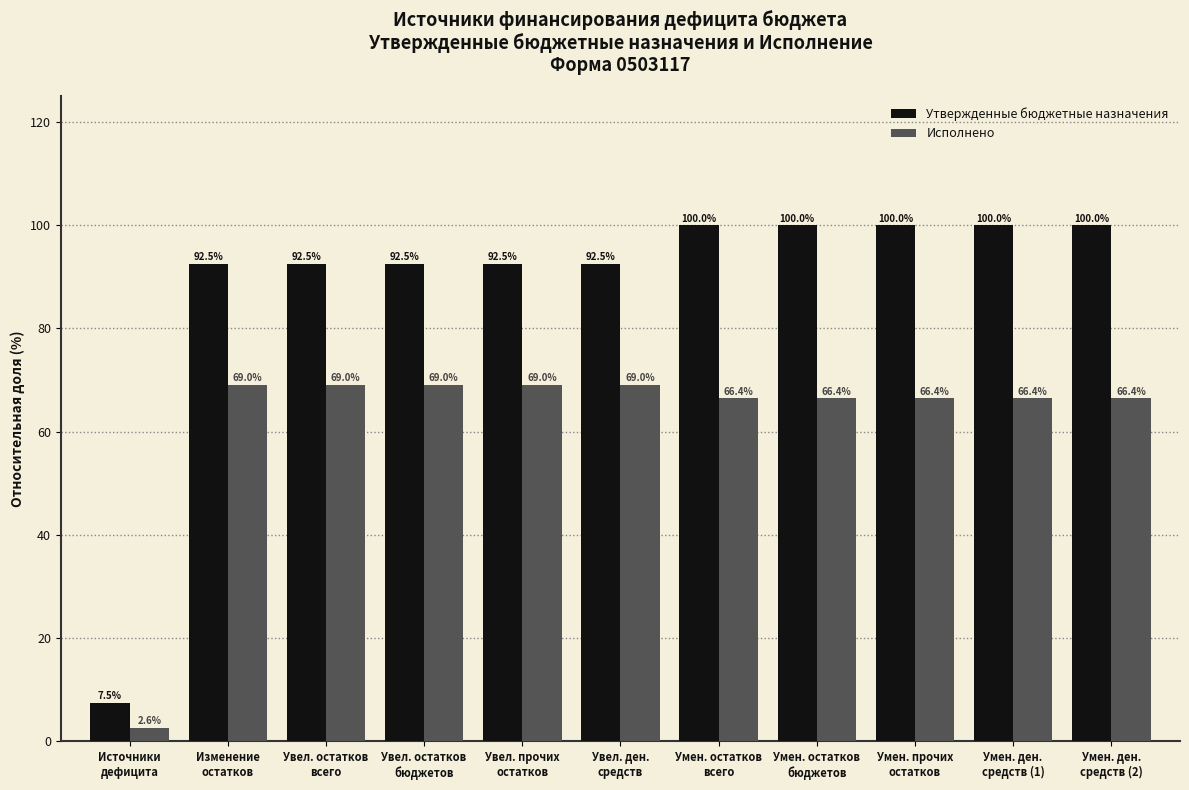

Reading left to right, list all the values displayed in this chart.

Утвержденные бюджетные назначения: 7.5	92.5	92.5	92.5	92.5	92.5	100.0	100.0	100.0	100.0	100.0
Исполнено: 2.6	69.0	69.0	69.0	69.0	69.0	66.4	66.4	66.4	66.4	66.4